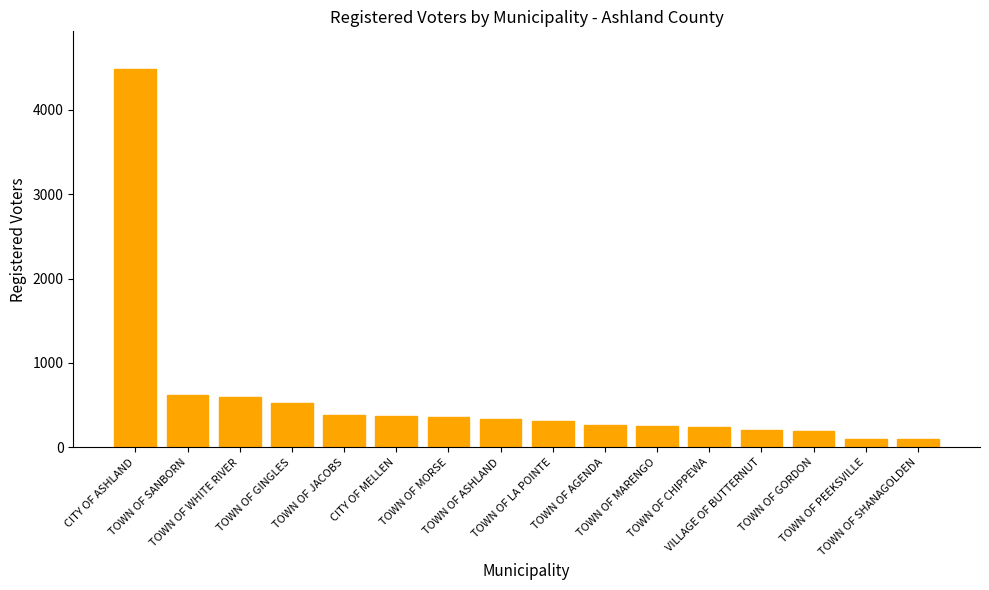

What is the maximum value shown in the chart?

4484